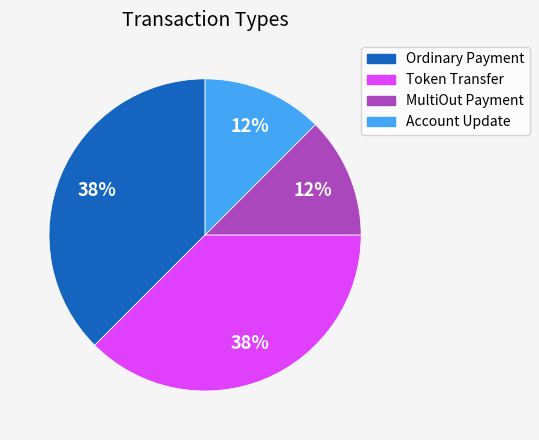

Is there any slice that represents more than half of the pie?

No